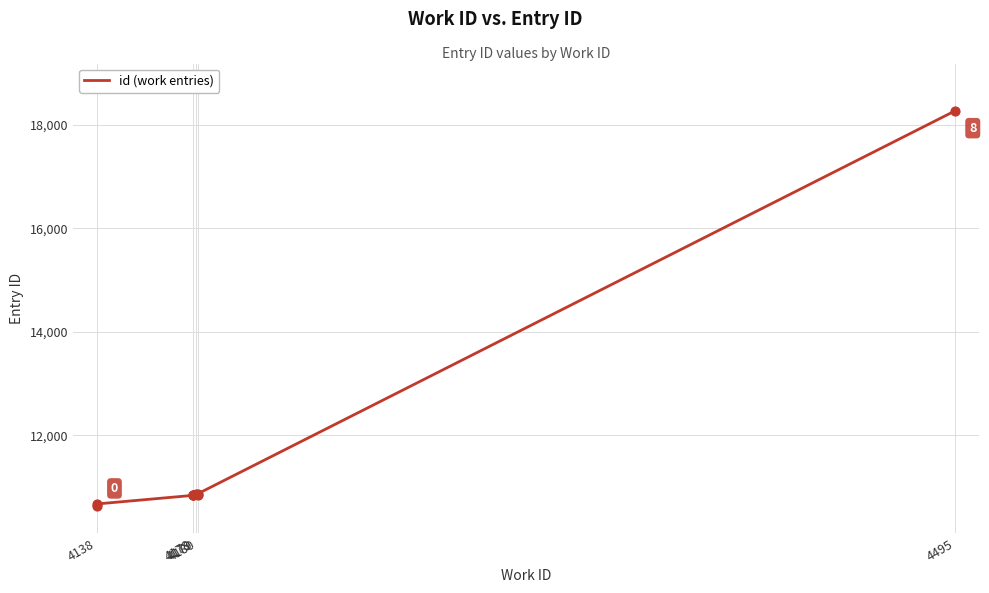

Which has a higher value, 4138 or 4178?

4178